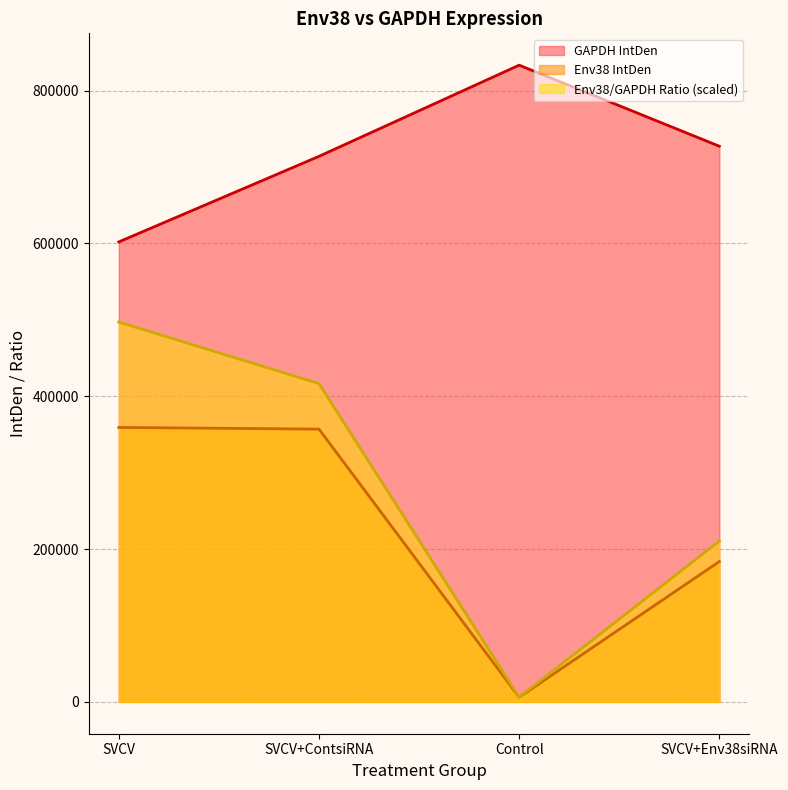

What is the spread (max minus min) of values at SVCV+ContsiRNA?

356990.0